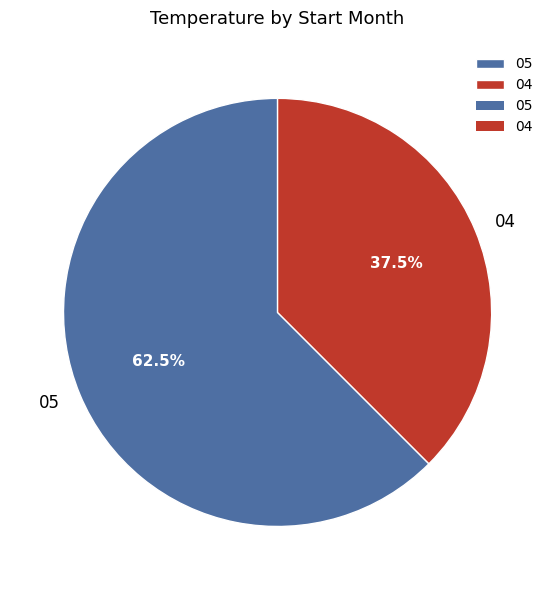

What percentage is NOT represented by 05?

37.5%